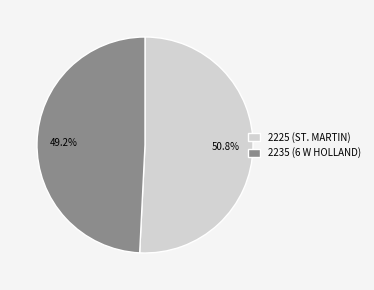

Is there a majority slice in this chart?

Yes